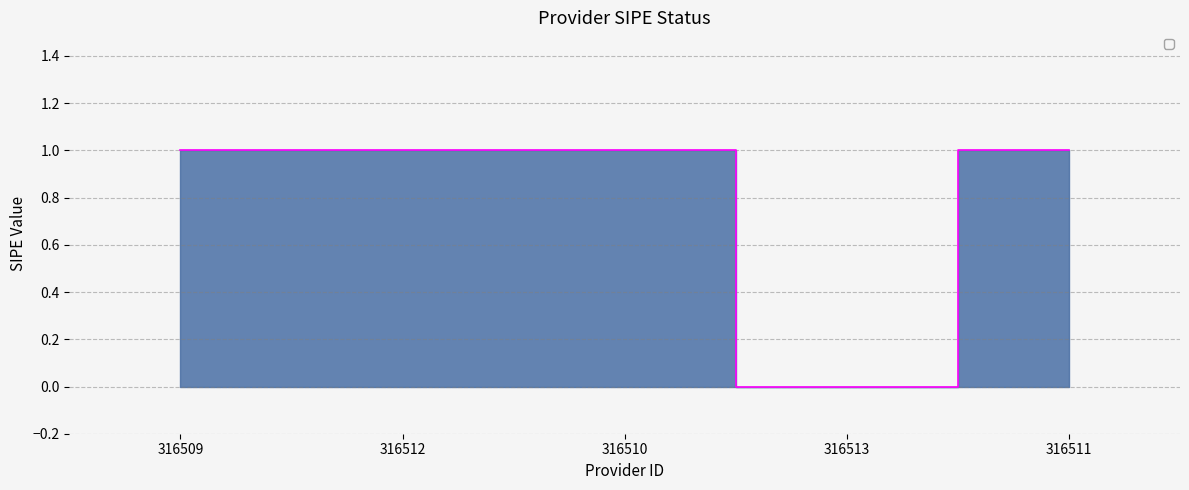

How many distinct data groups are displayed?

1